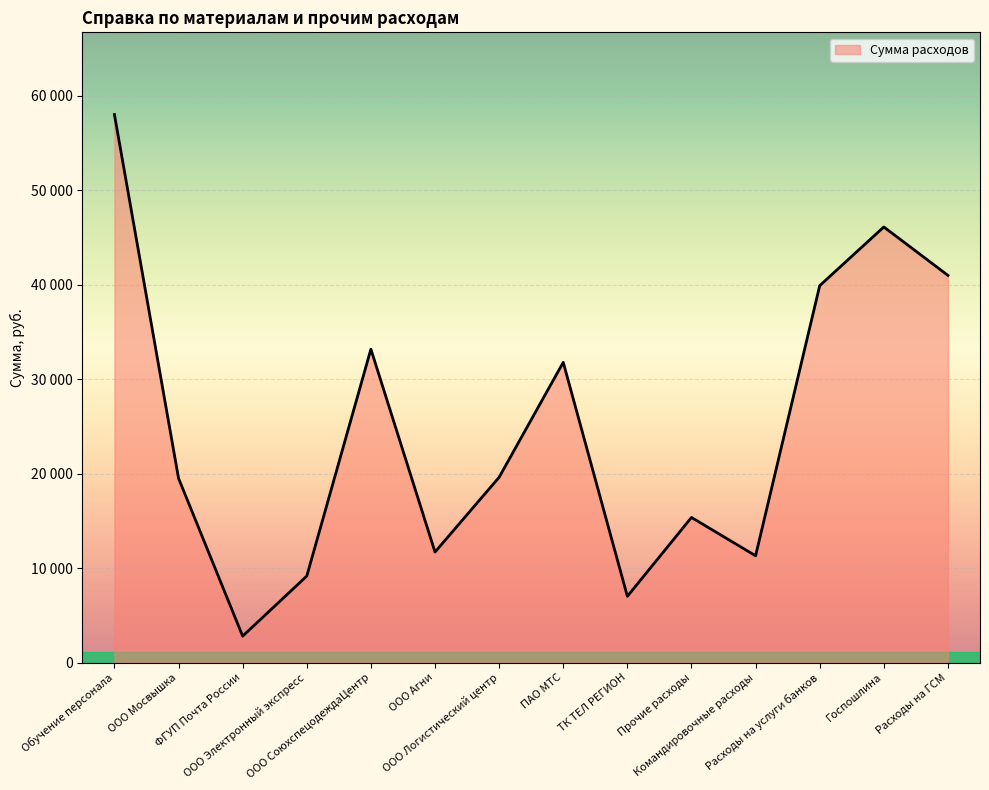

Does the chart display data point markers on the line(s)?

No